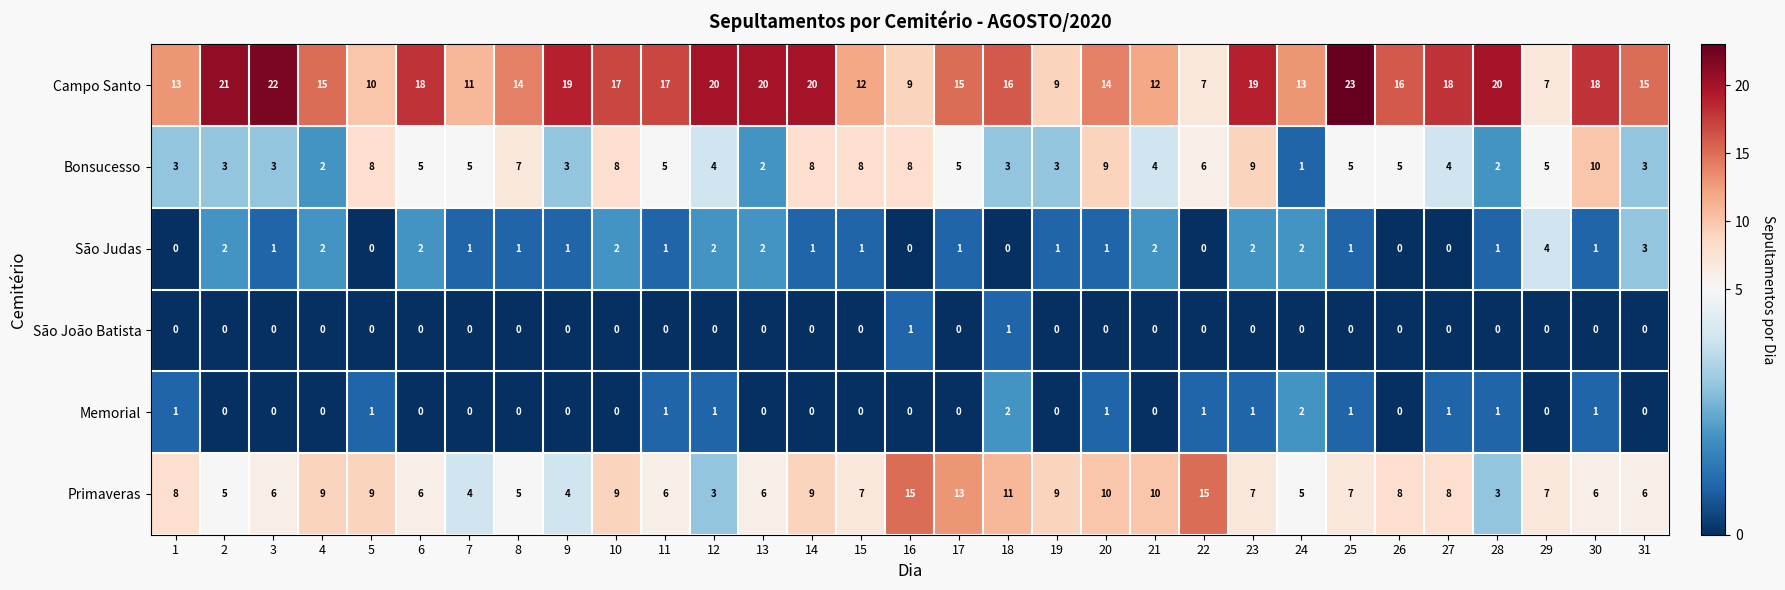

Which series has the largest total across all categories?

Campo Santo